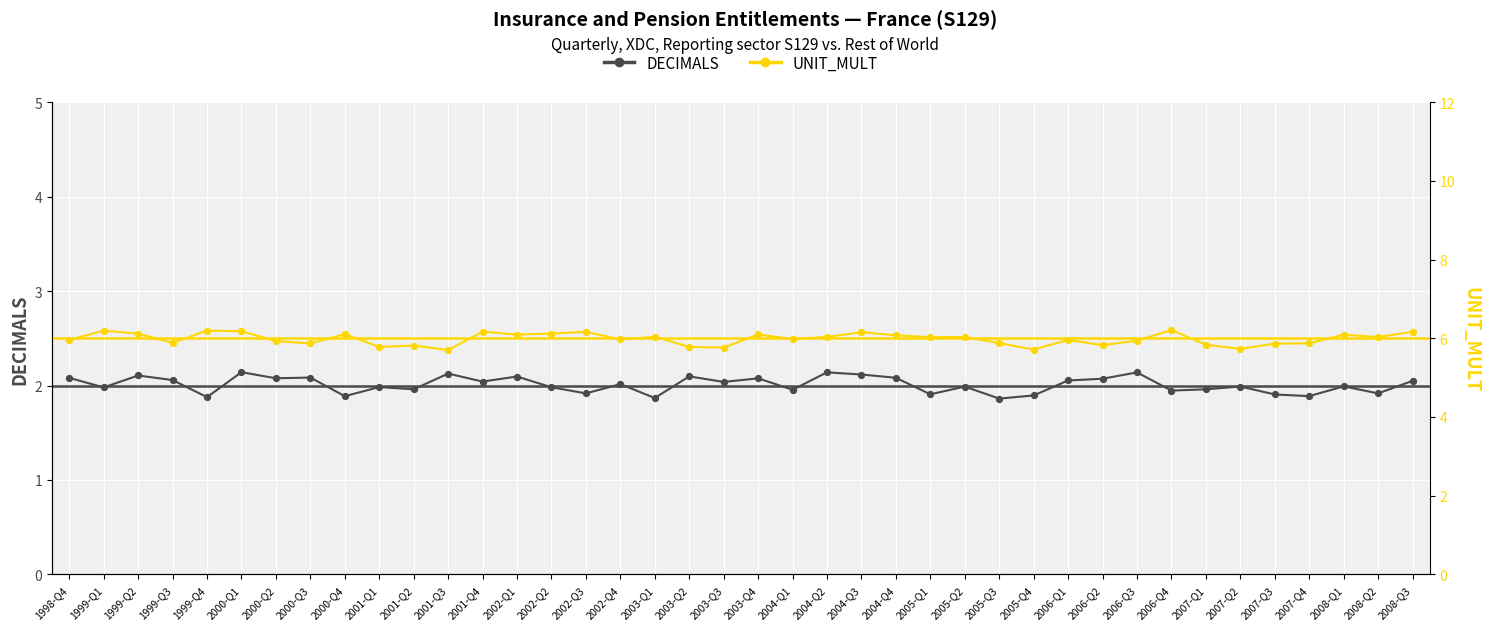

At which category is the sum across all series the highest?

2000-Q1